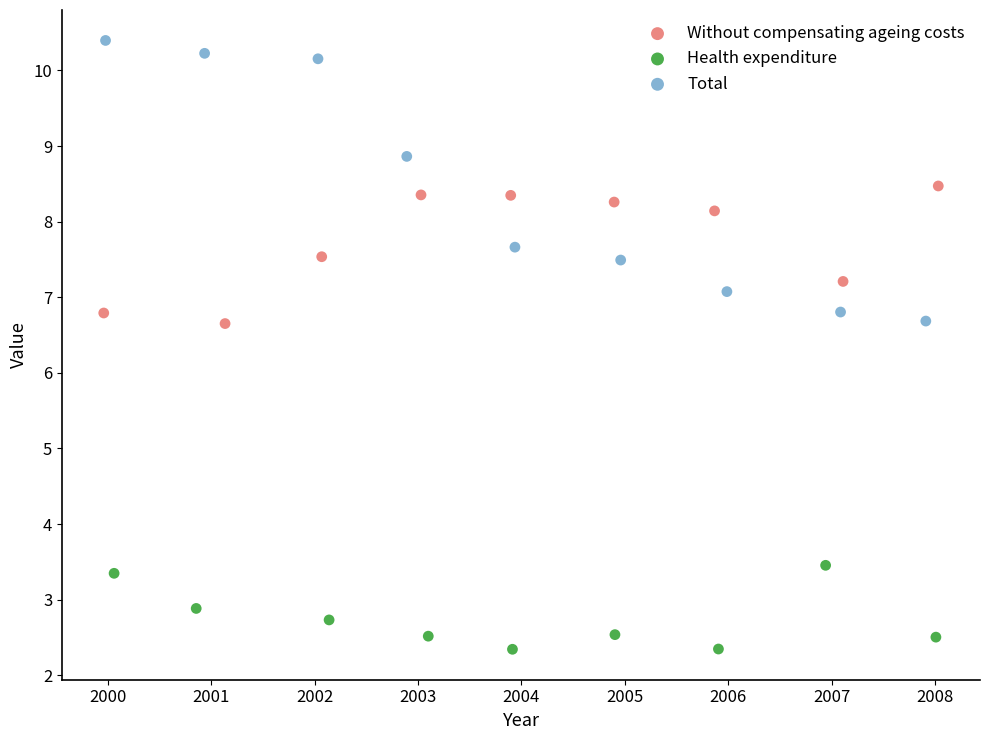

Which series has the widest spread of Y values?

Total